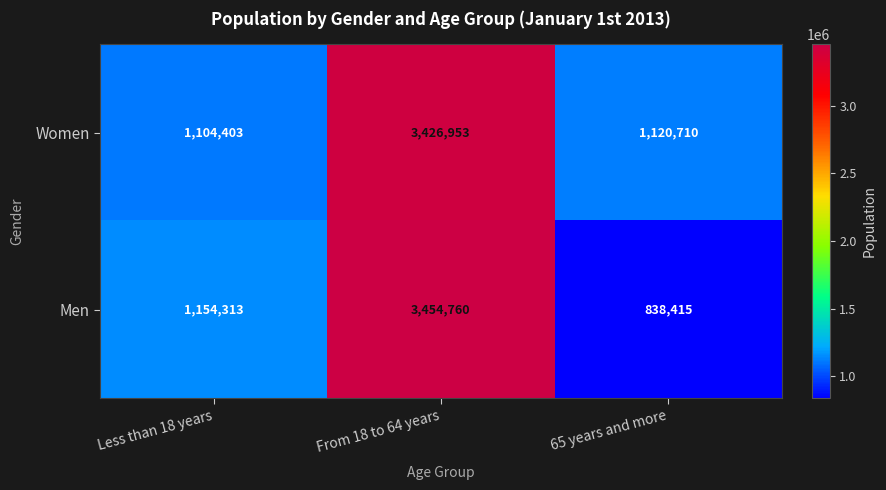

Reading left to right, extract all data points from this chart.

Women: Less than 18 years=1104403	From 18 to 64 years=3426953	65 years and more=1120710
Men: Less than 18 years=1154313	From 18 to 64 years=3454760	65 years and more=838415